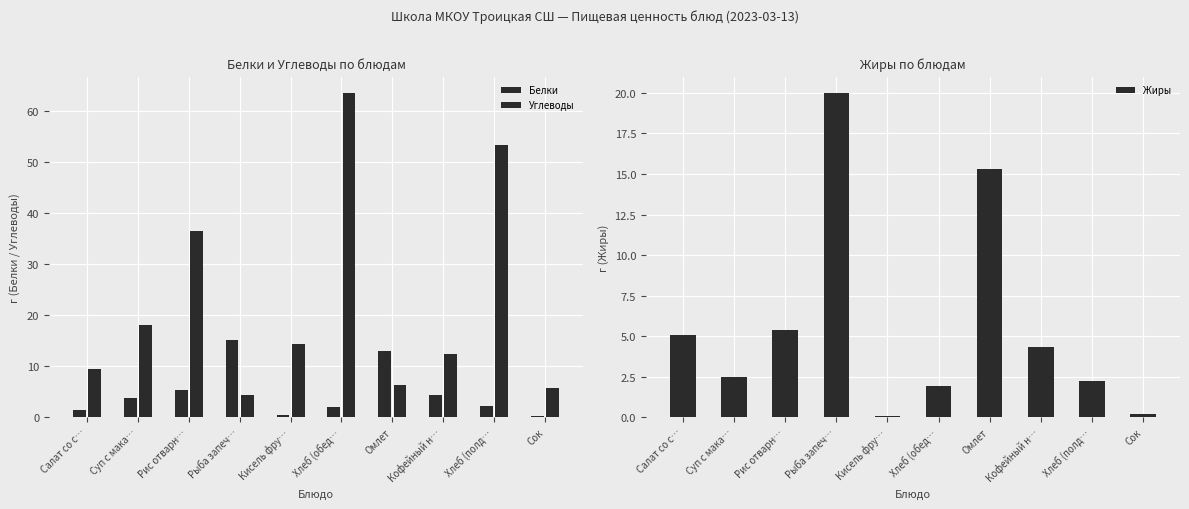

How many data points does each series have?

10